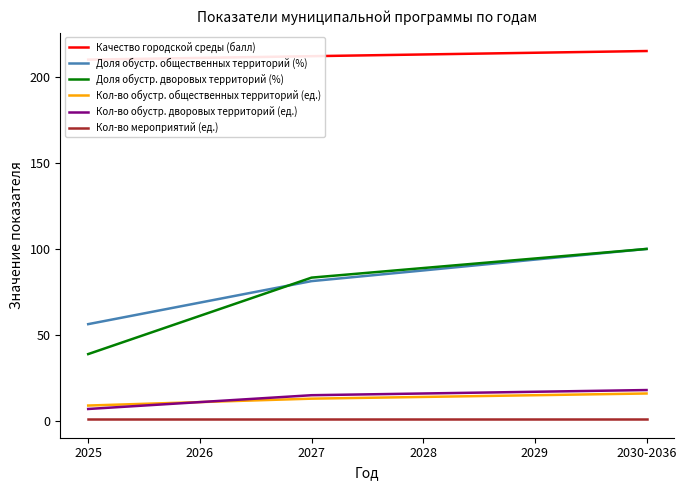

True or false: Качество городской среды (балл) has more than 2 interior local peaks.

False